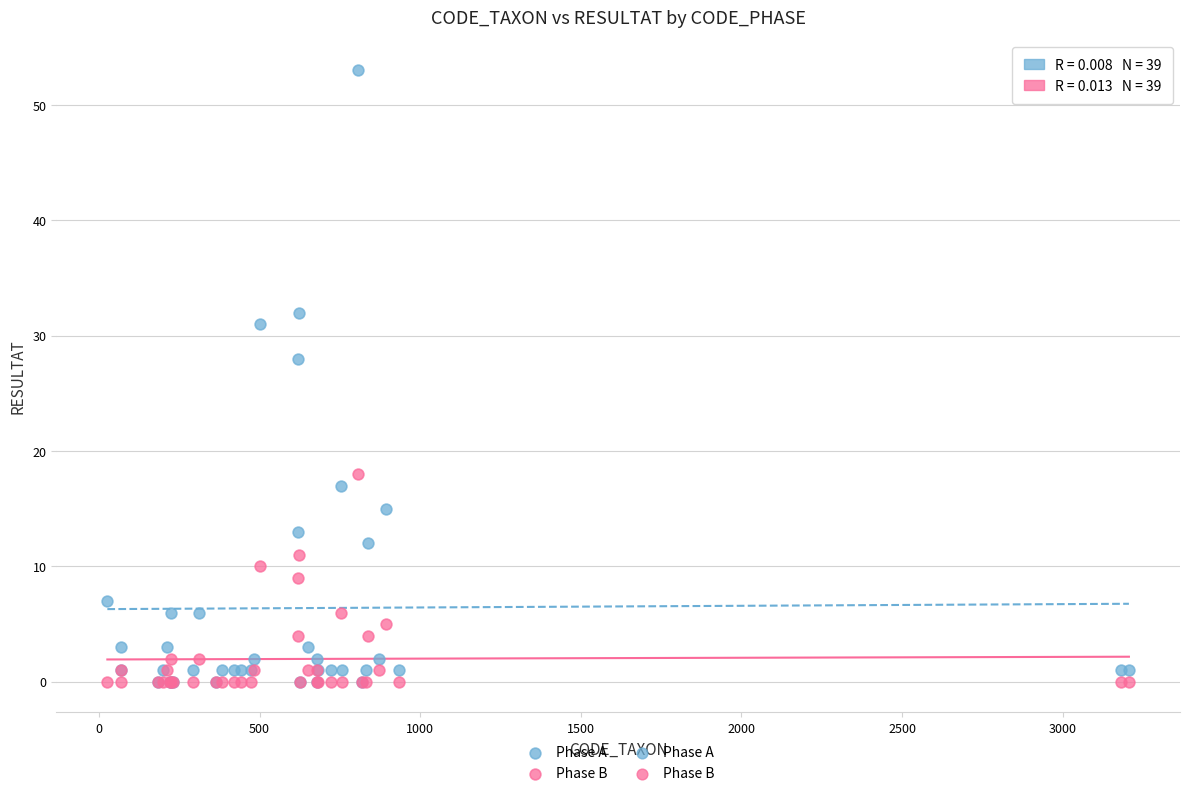

Across all series, what Y value is closest to 26?

28